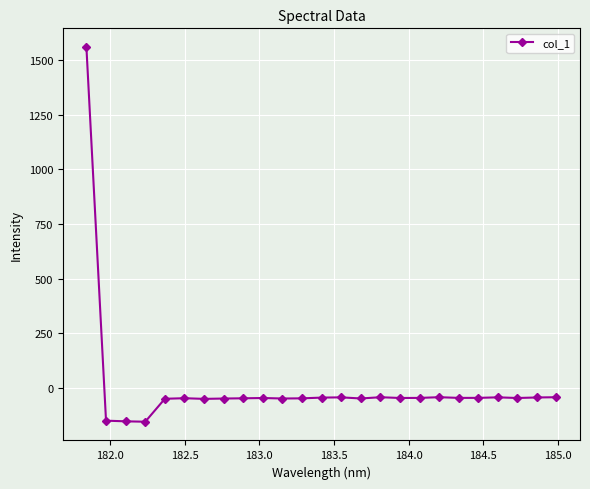

What is the average value?

6.0